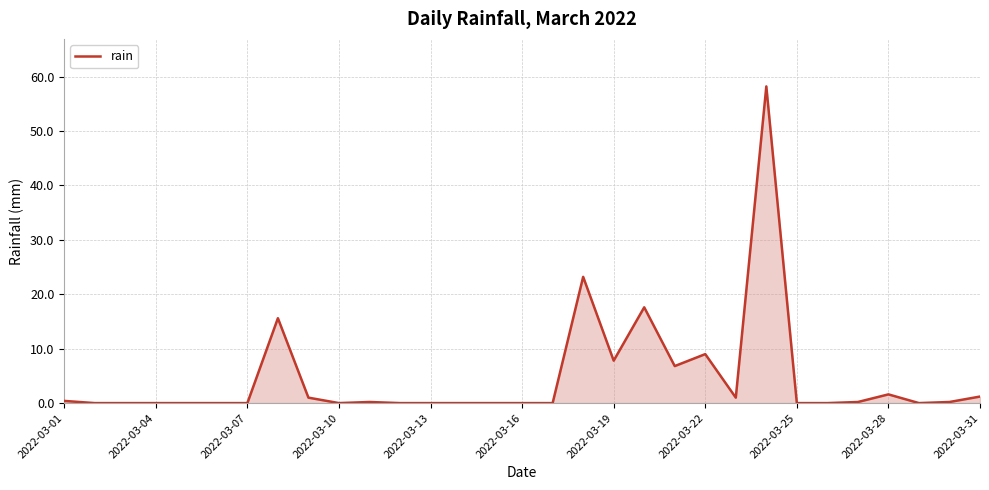

What is the maximum value shown in the chart?

58.2